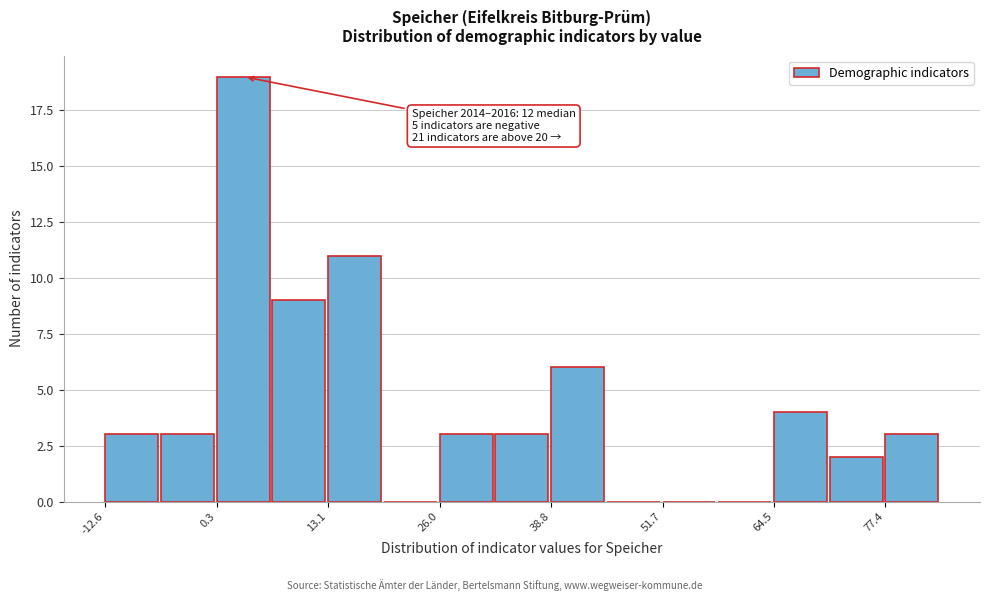

Around what value on the x-axis is the tallest bar? Give the approximate position of its centre, as read against the axis.

4